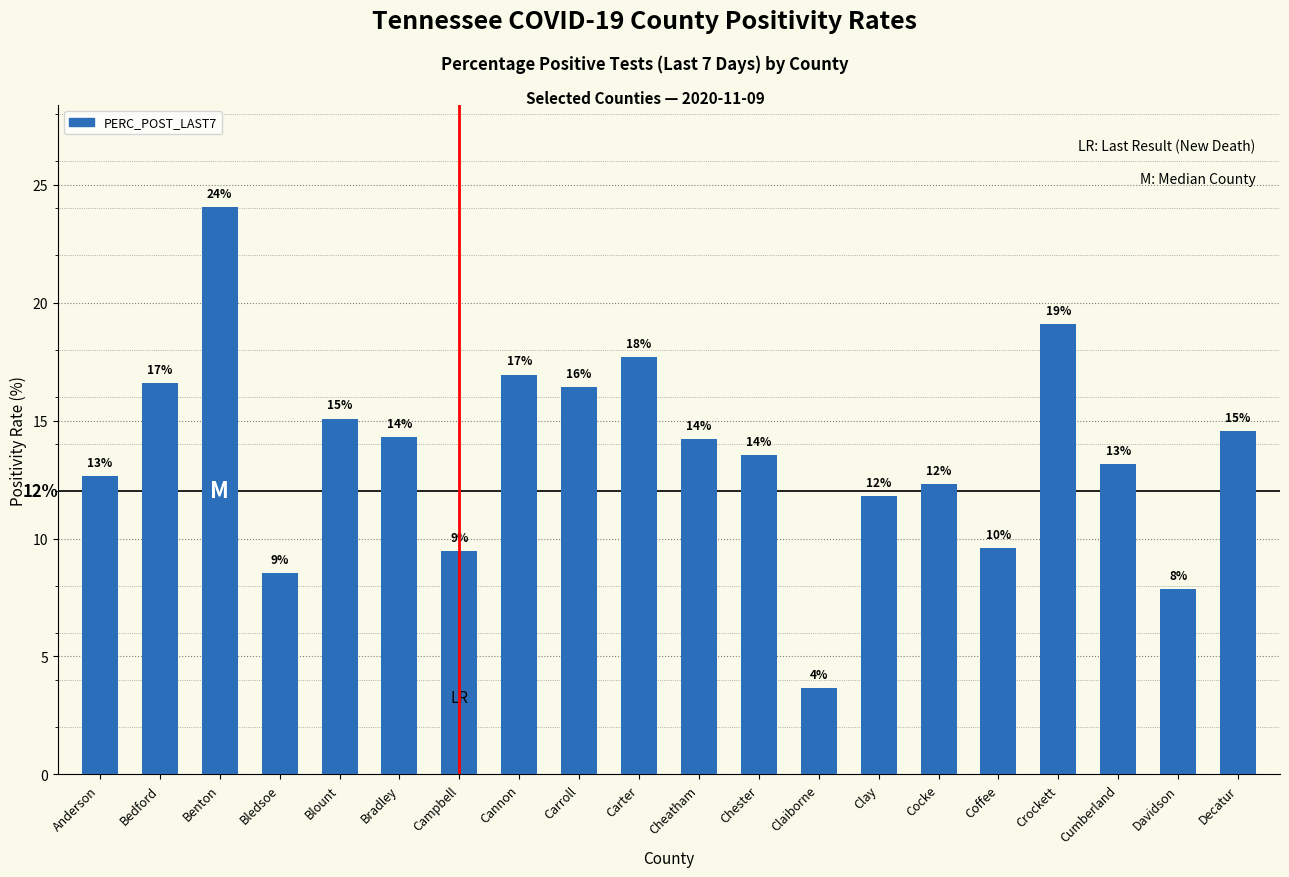

What is the difference between the values at Decatur and Bedford?

2.0